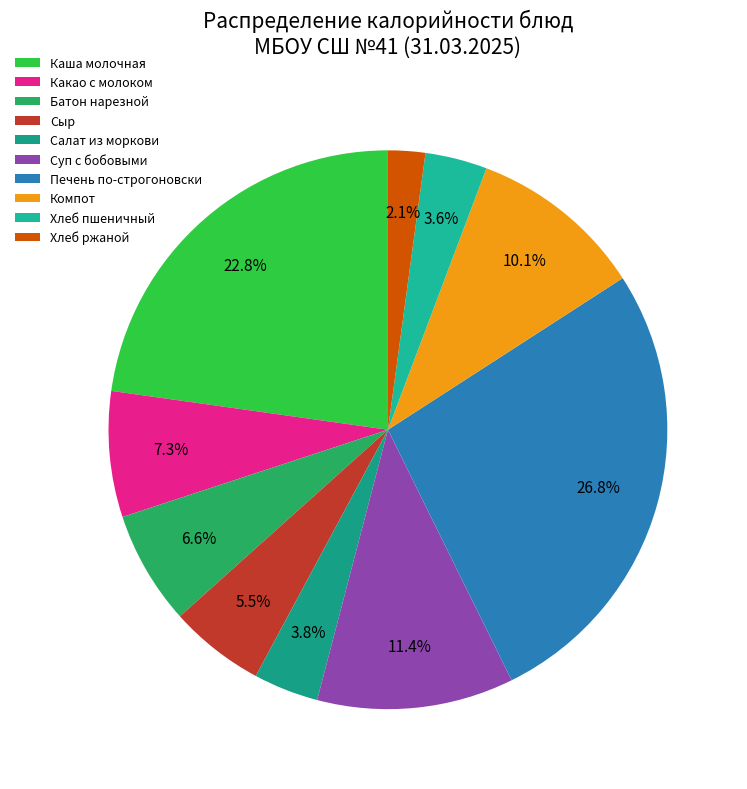

Which has a higher value, Сыр or Салат из моркови?

Сыр